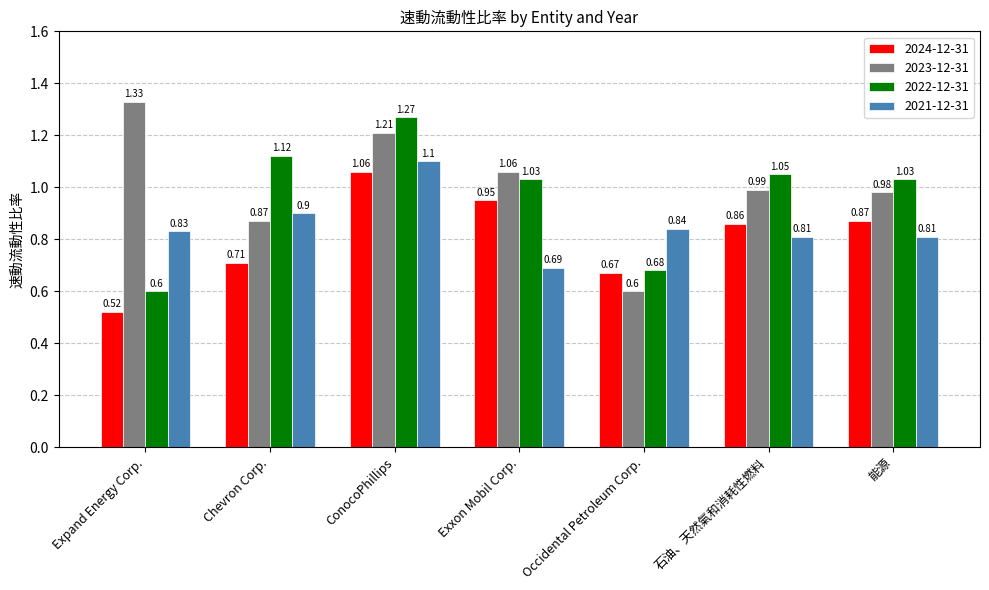

What is the difference between the 2024-12-31 values at 石油、天然氣和消耗性燃料 and Expand Energy Corp.?

0.3